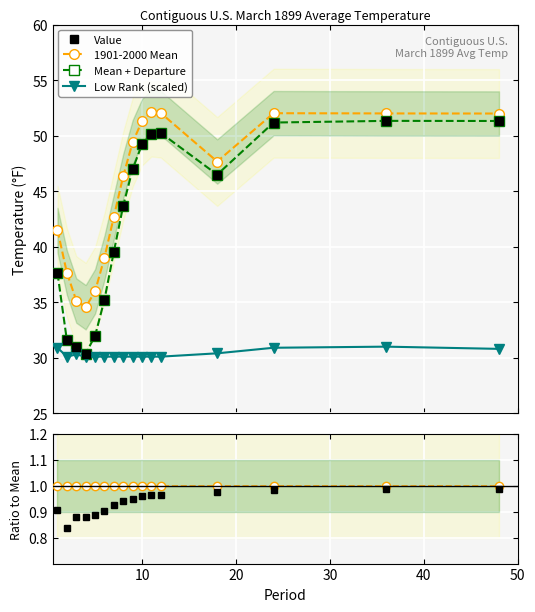

True or false: Mean + Departure has more than 0 points higher than both neighbors.

True